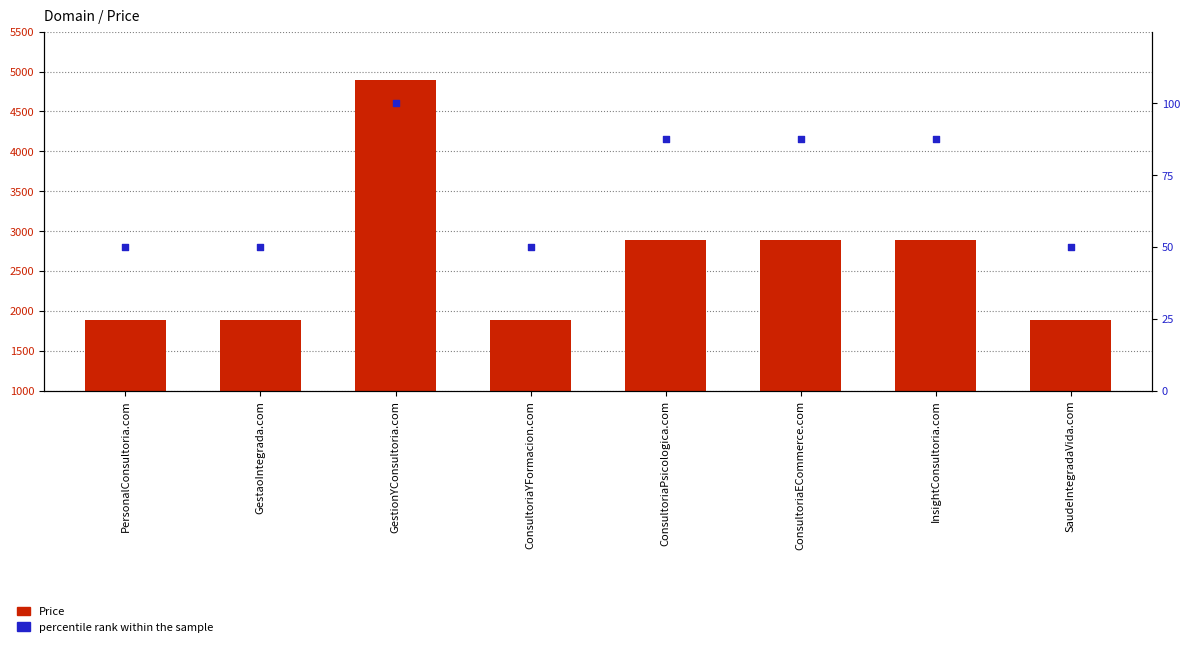

Which series reaches the maximum Y coordinate?

Price